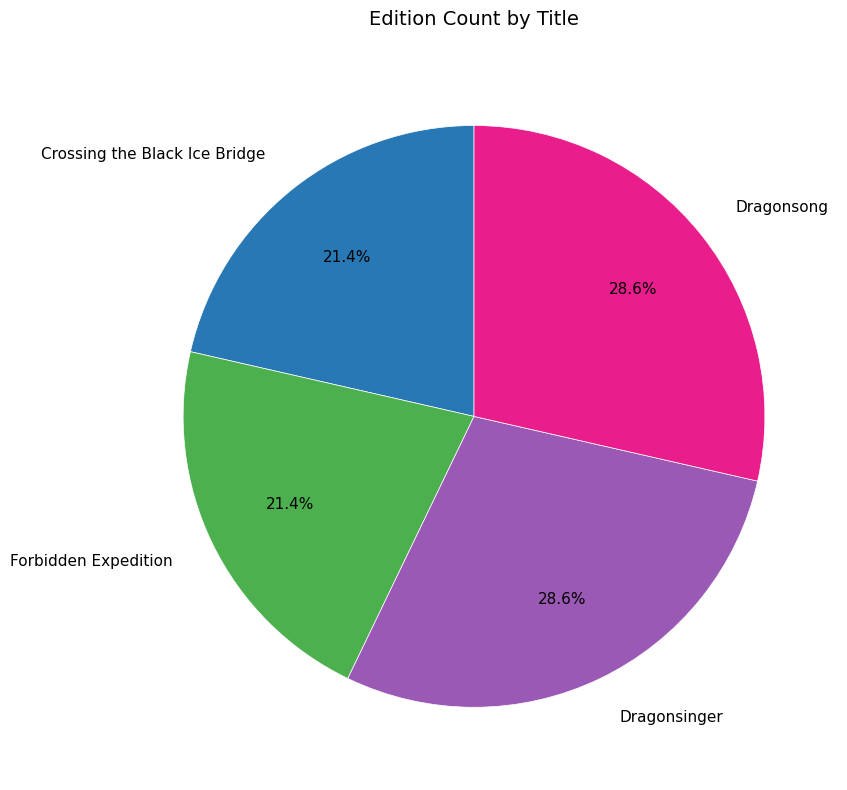

True or false: Dragonsinger accounts for 29% of the total.

True